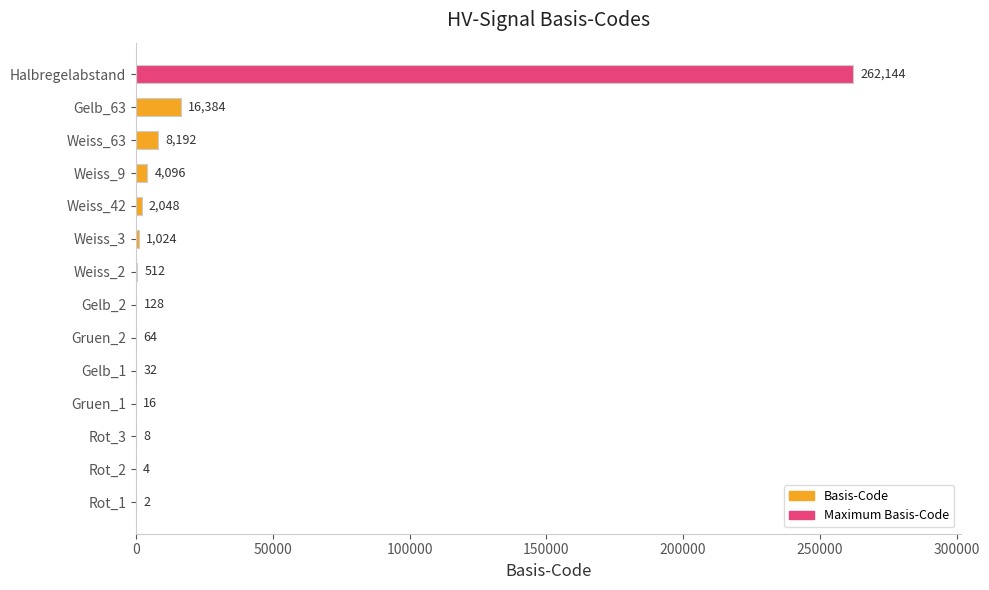

At which label is the value closest to 131073?

Gelb_63